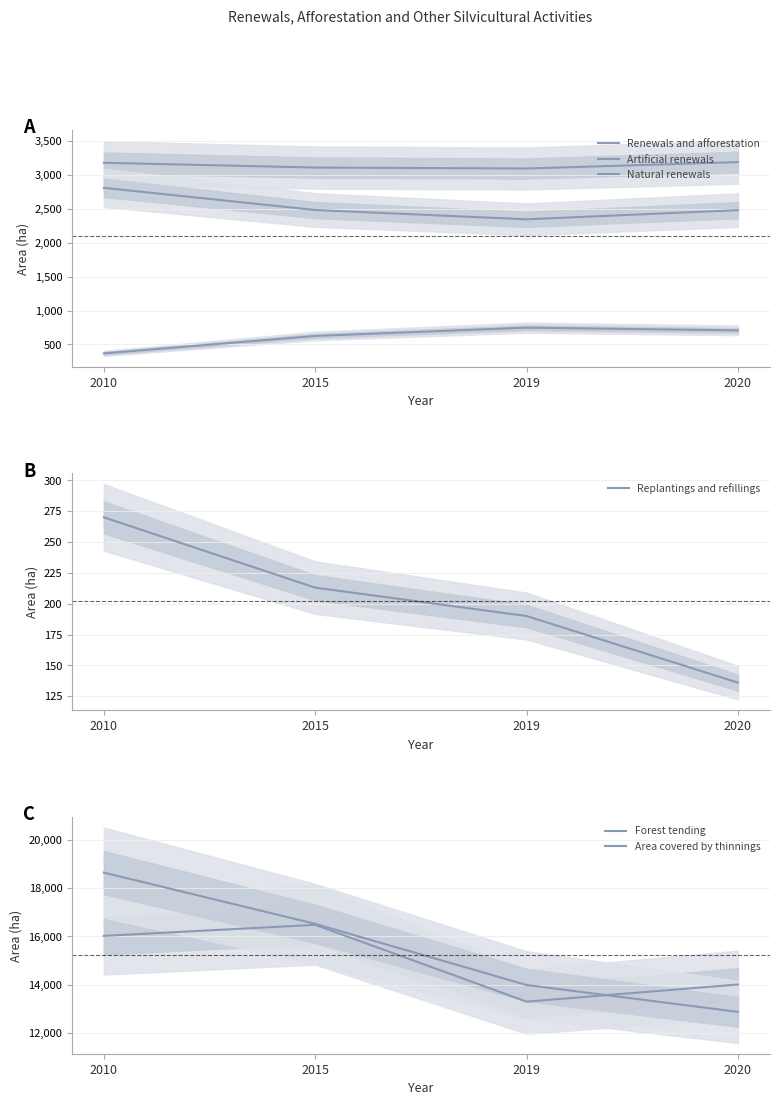

What are all the series names shown in the legend?

Renewals and afforestation, Artificial renewals, Natural renewals, Replantings and refillings, Forest tending, Area covered by thinnings